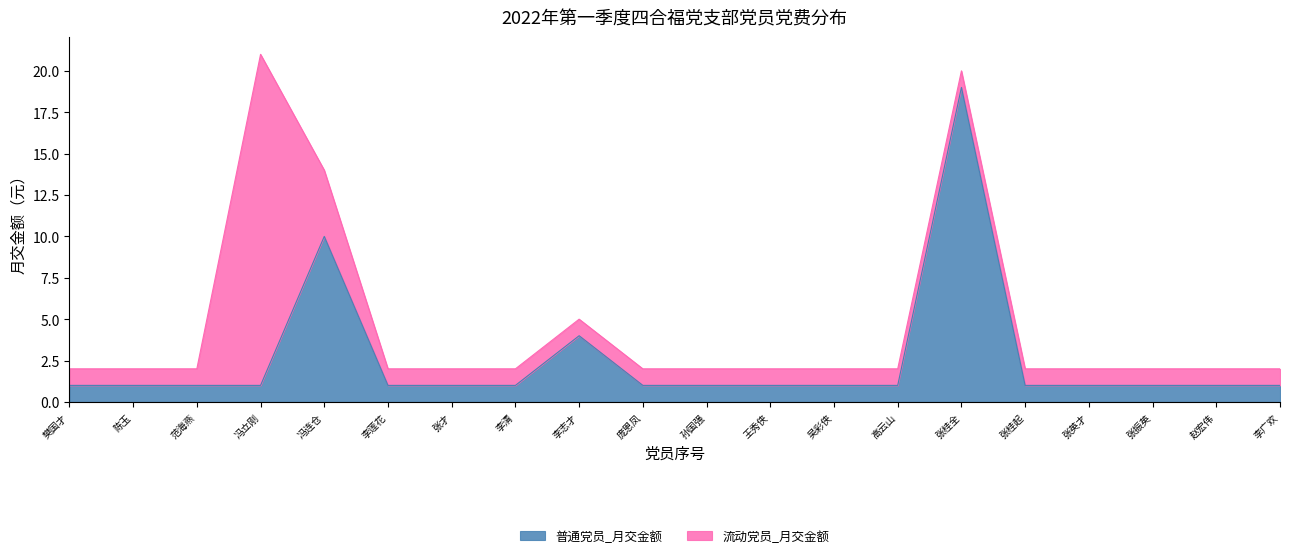

Where is the first local maximum?

冯连仓